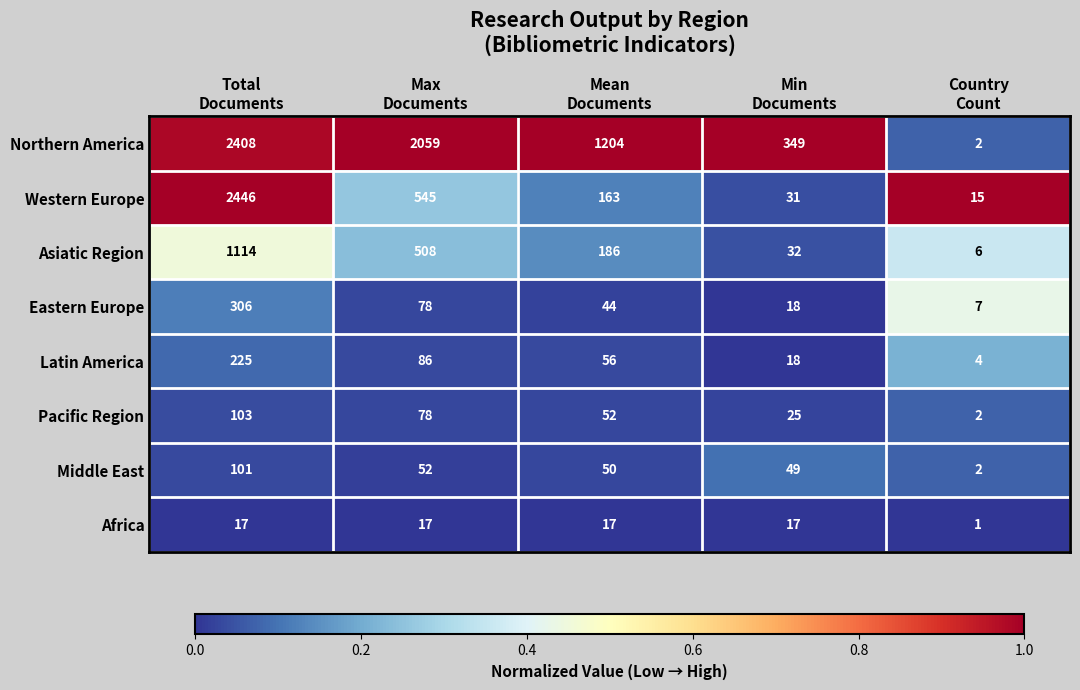

At how many categories does at least one series exceed 569?

3